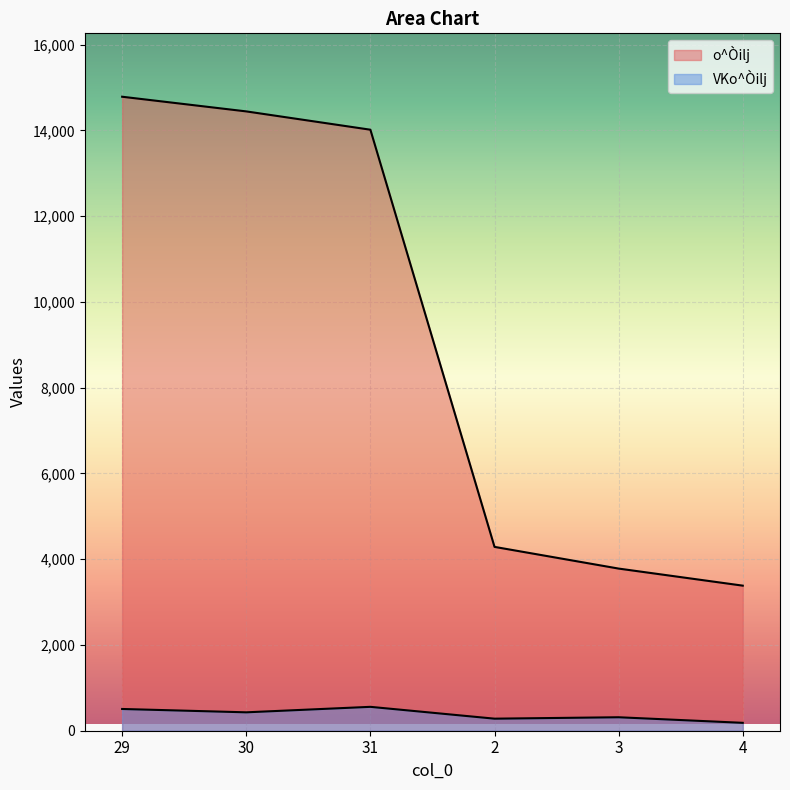

What is the sum of the o^Òilj values at 31 and 30?

28457